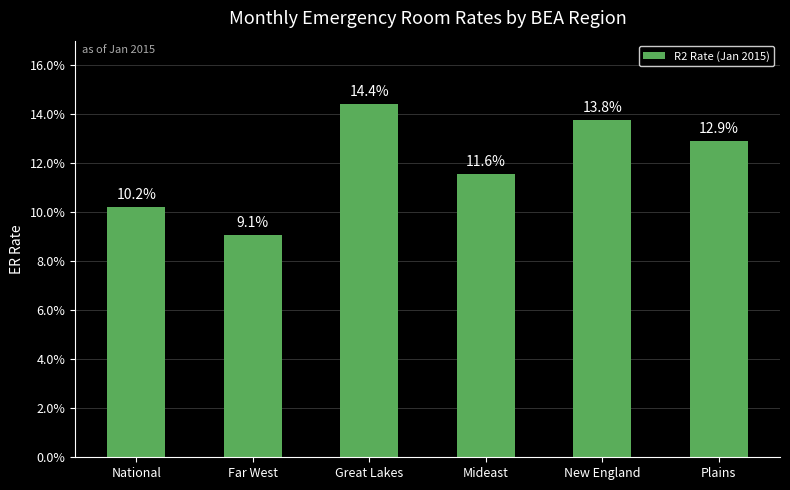

Reading left to right, transcribe all the data shown in this chart.

National=0.1	Far West=0.1	Great Lakes=0.1	Mideast=0.1	New England=0.1	Plains=0.1